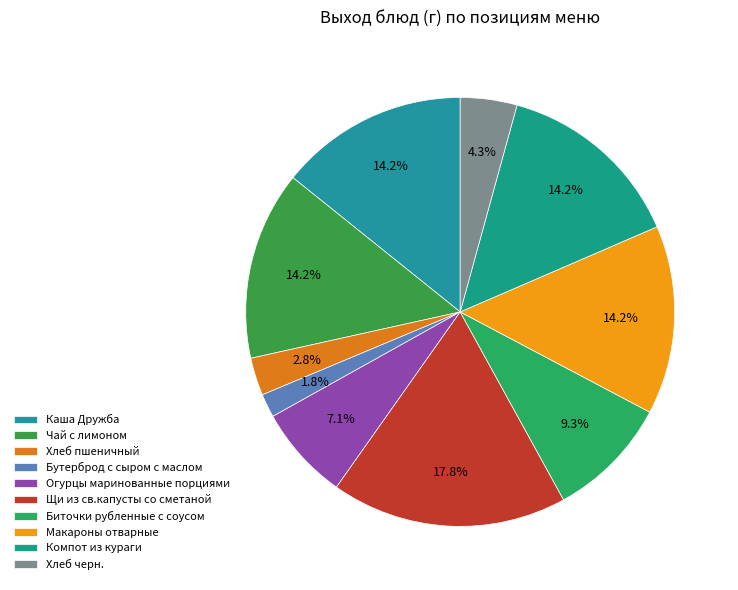

How many segments does this pie chart have?

10